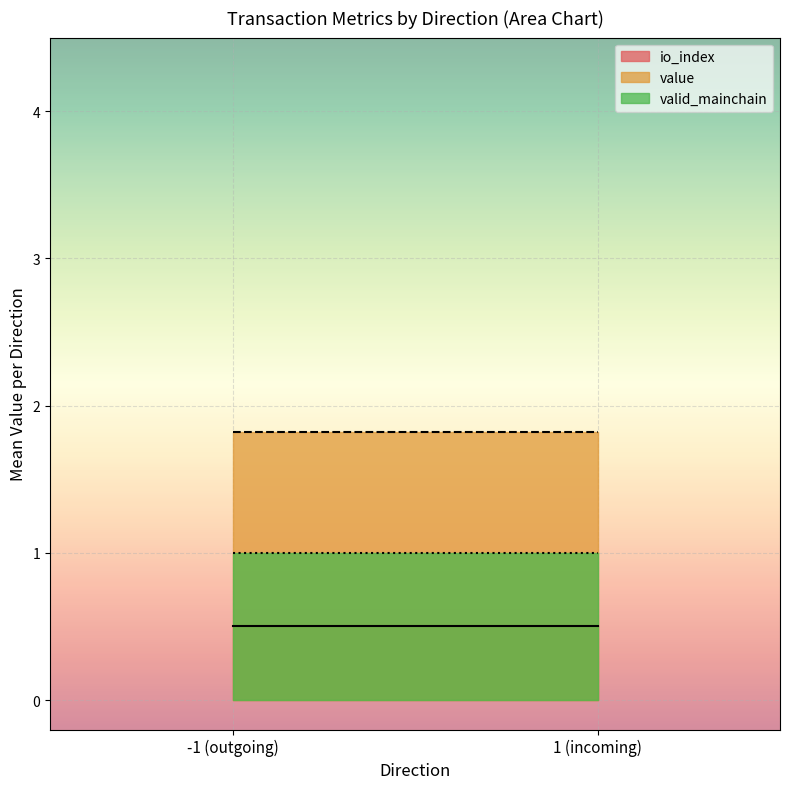

What is the maximum value for valid_mainchain?

1.0